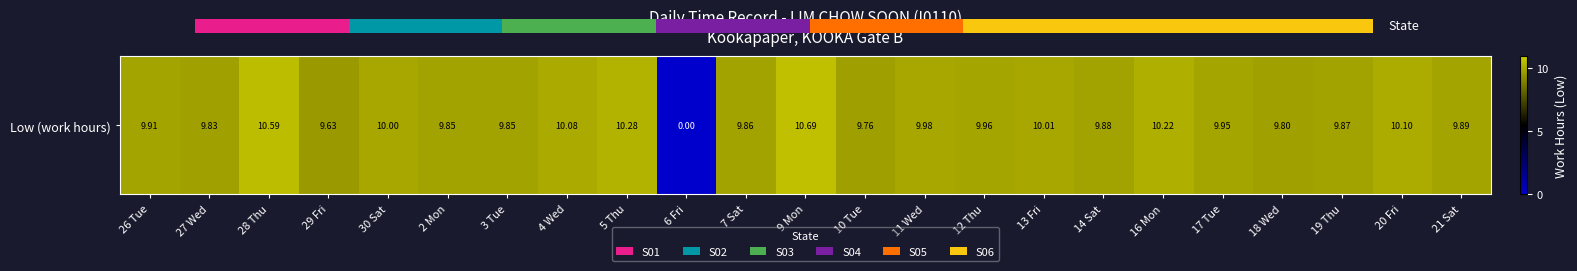

List the labels in order of value, smallest first.

6 Fri, 29 Fri, 10 Tue, 18 Wed, 27 Wed, 2 Mon, 3 Tue, 7 Sat, 19 Thu, 14 Sat, 21 Sat, 26 Tue, 17 Tue, 12 Thu, 11 Wed, 30 Sat, 13 Fri, 4 Wed, 20 Fri, 16 Mon, 5 Thu, 28 Thu, 9 Mon